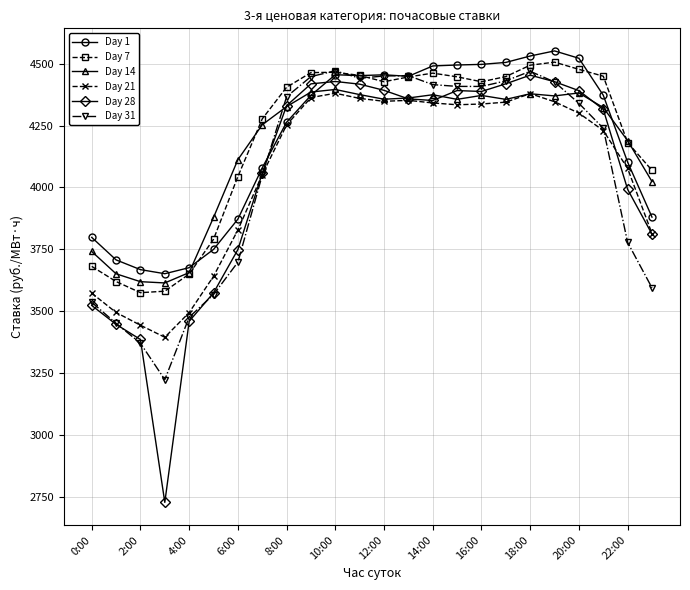

What is the value of the Day 7 point at the 24th from the left?

4069.3